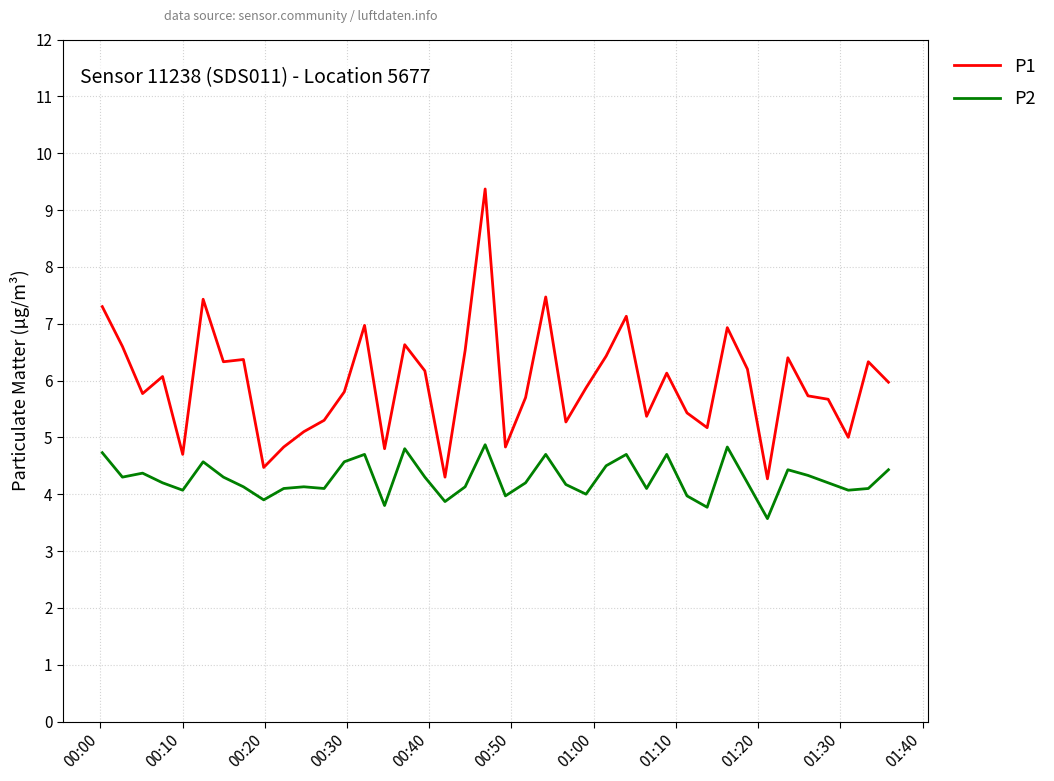

List the series in order of their overall mean, highest first.

P1, P2